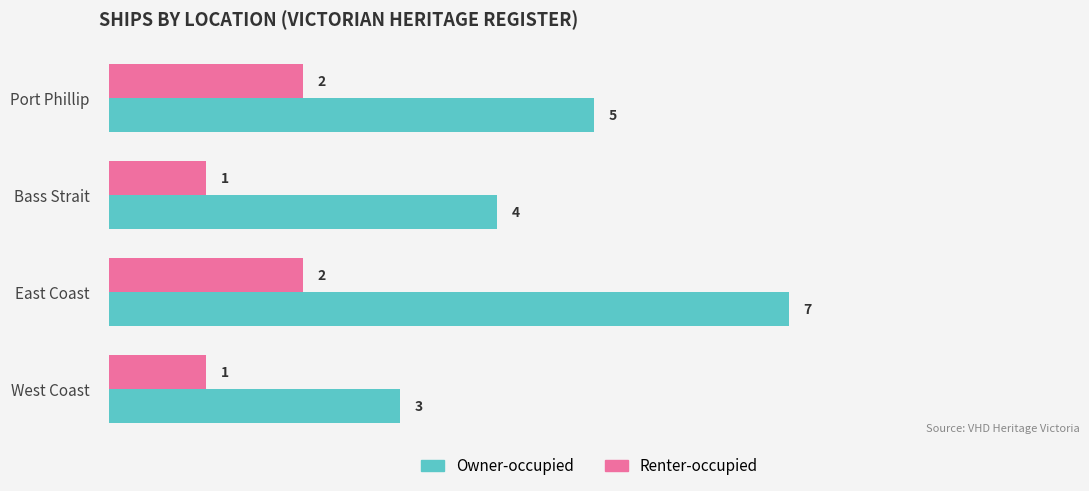

Rank the series by their maximum value, from lowest to highest.

Renter-occupied, Owner-occupied